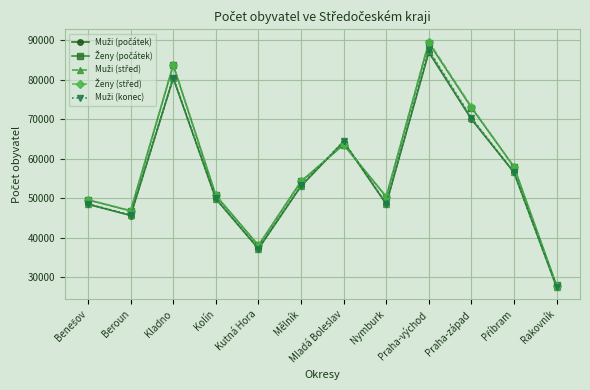

At which category is the sum across all series the highest?

Praha-východ